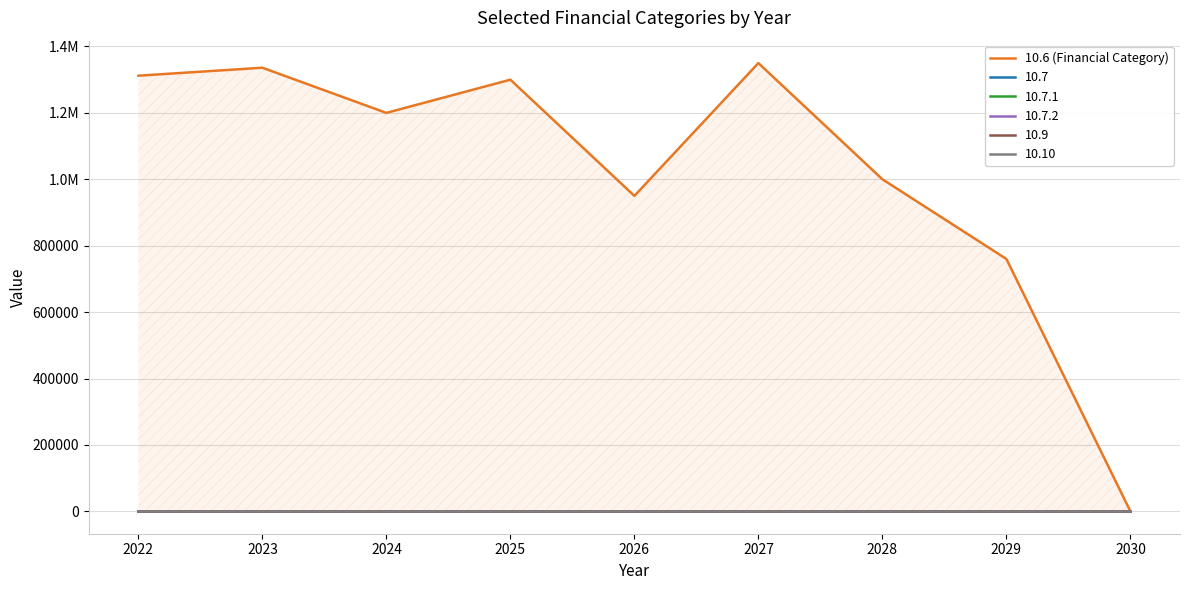

What is the sum of all values?

9208008.2